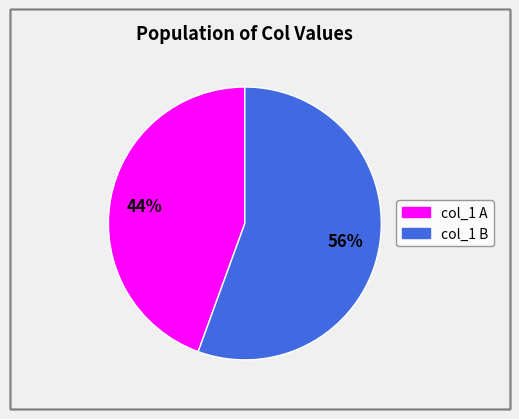

To the nearest percent, what is the average slice percentage?

50%